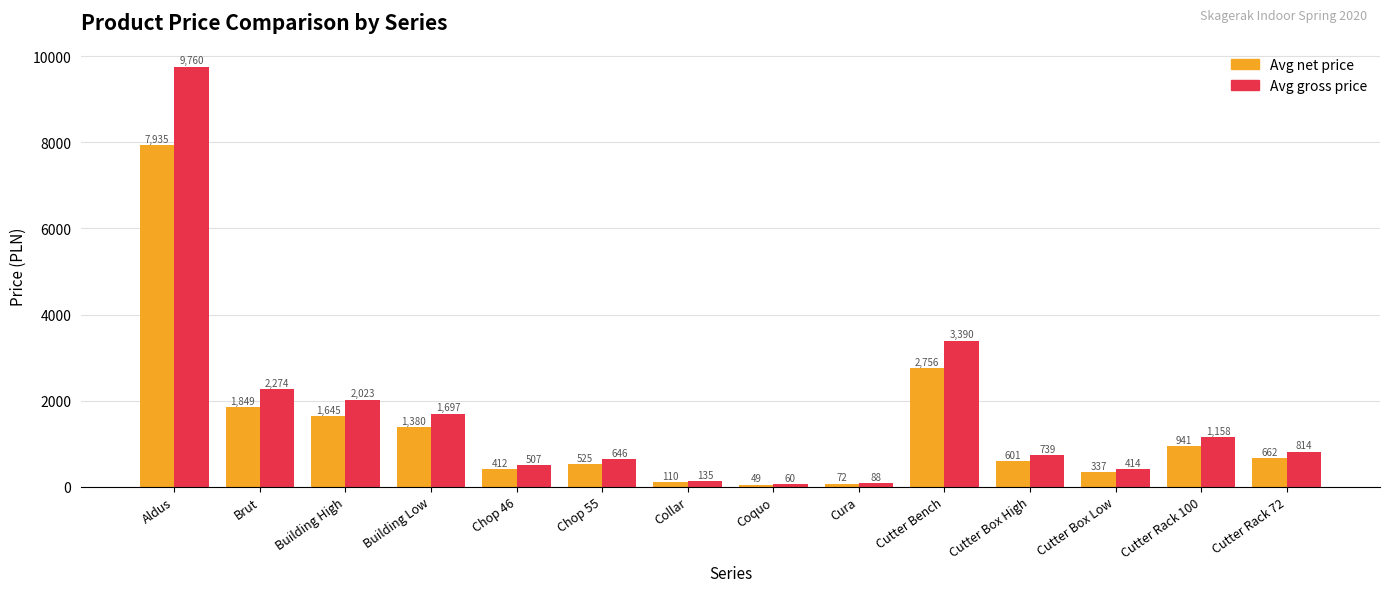

What is the difference between the Avg gross price values at Aldus and Building High?

7737.0